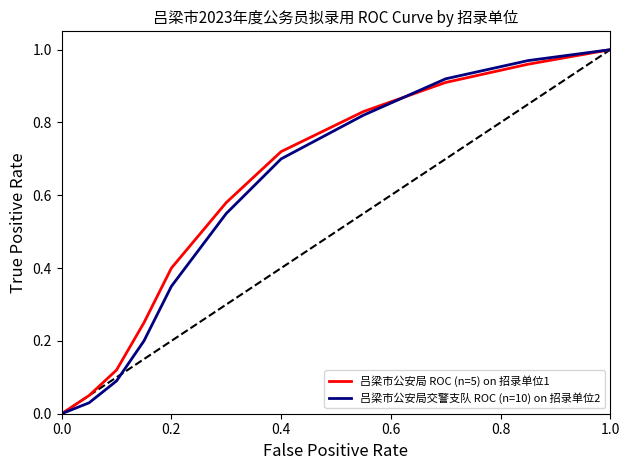

Is it true that 吕梁市公安局交警支队 ROC (n=10) on 招录单位2 equals 1.1 at 0.4?

False